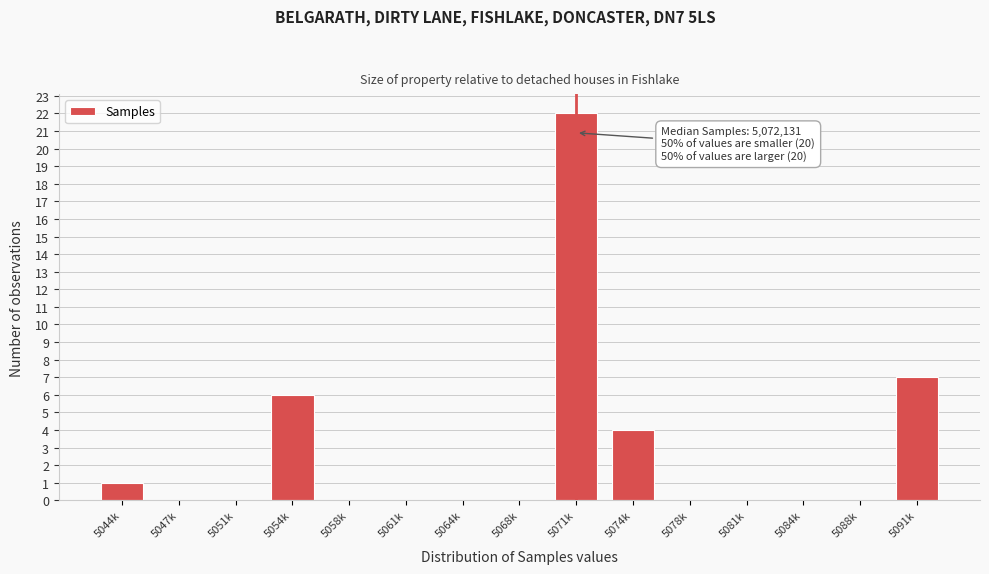

Reading left to right, what are all the values shown in this chart?

5044k=1	5047k=0	5051k=0	5054k=6	5058k=0	5061k=0	5064k=0	5068k=0	5071k=22	5074k=4	5078k=0	5081k=0	5084k=0	5088k=0	5091k=7